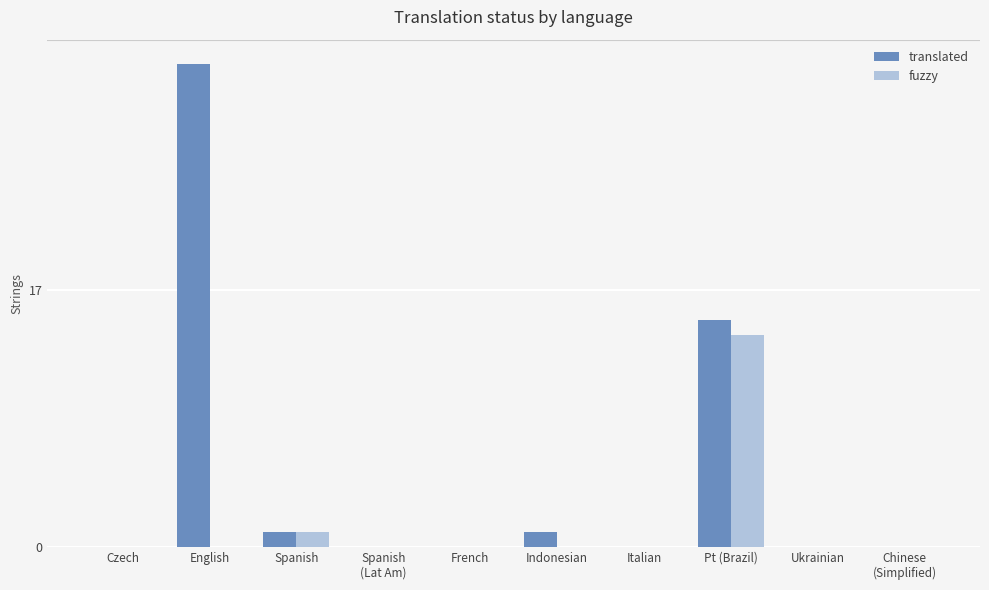

How many distinct data groups are displayed?

2